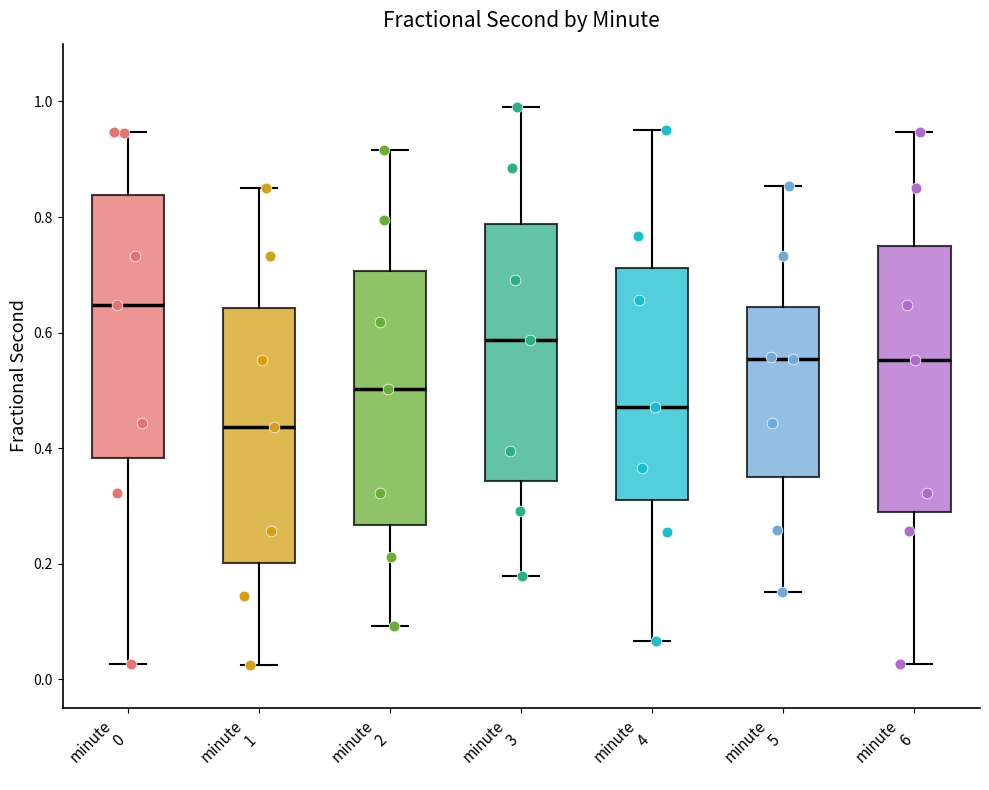

Reading left to right, read every box against the y-axis: the position of its median line, the range the box covers, and the ends of its whiskers. The values are not printed on the chart, so give them approximately, as read against the axis.

minute 0: median 0.64, box 0.38 to 0.84, whiskers 0.02 to 0.94
minute 1: median 0.44, box 0.20 to 0.64, whiskers 0.02 to 0.86
minute 2: median 0.50, box 0.26 to 0.70, whiskers 0.10 to 0.92
minute 3: median 0.58, box 0.34 to 0.78, whiskers 0.18 to 1.00
minute 4: median 0.48, box 0.32 to 0.72, whiskers 0.06 to 0.96
minute 5: median 0.56, box 0.36 to 0.64, whiskers 0.16 to 0.86
minute 6: median 0.56, box 0.28 to 0.74, whiskers 0.02 to 0.94